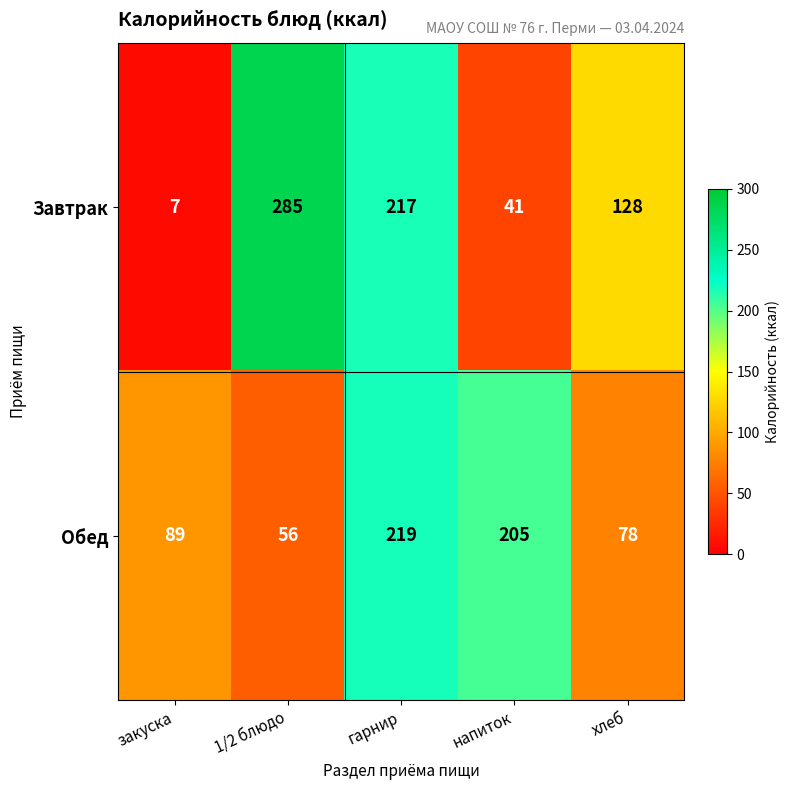

Is it true that Обед equals 56 at 1/2 блюдо?

True